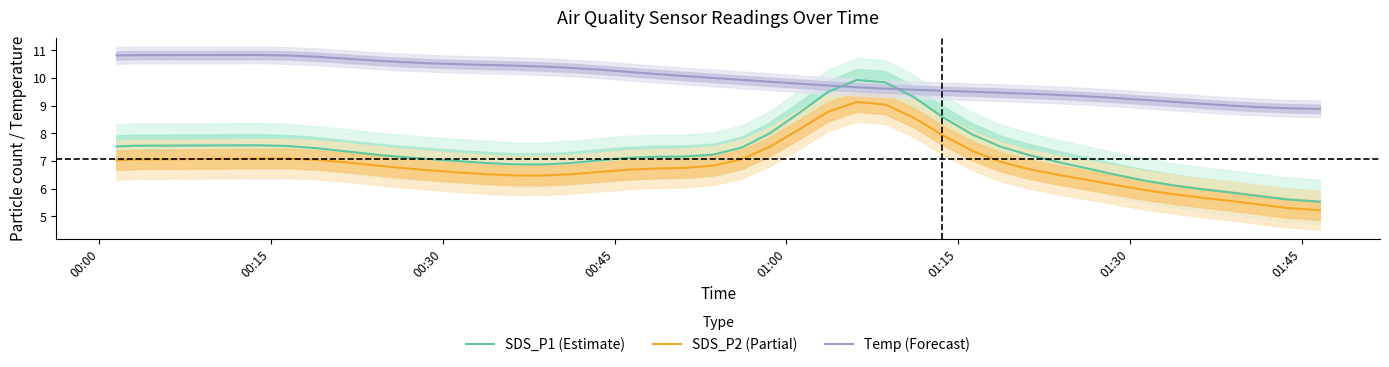

True or false: SDS_P1 (Estimate) and SDS_P2 (Partial) intersect in this chart.

False